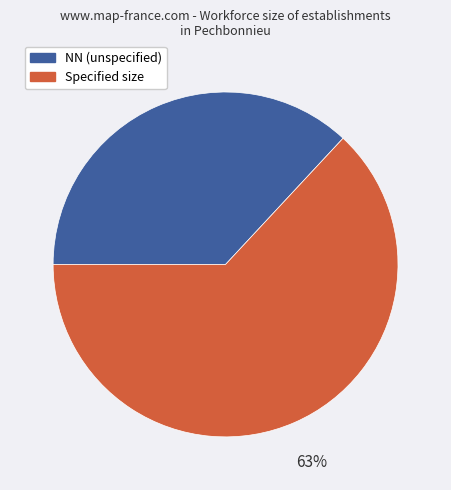

Is there a majority slice in this chart?

Yes